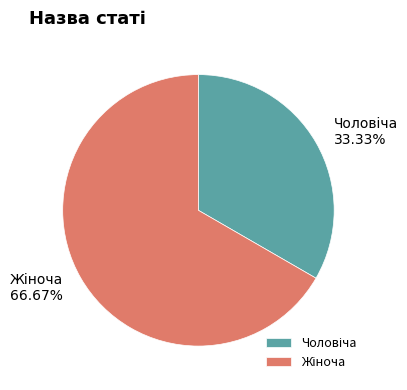

Is there a majority slice in this chart?

Yes